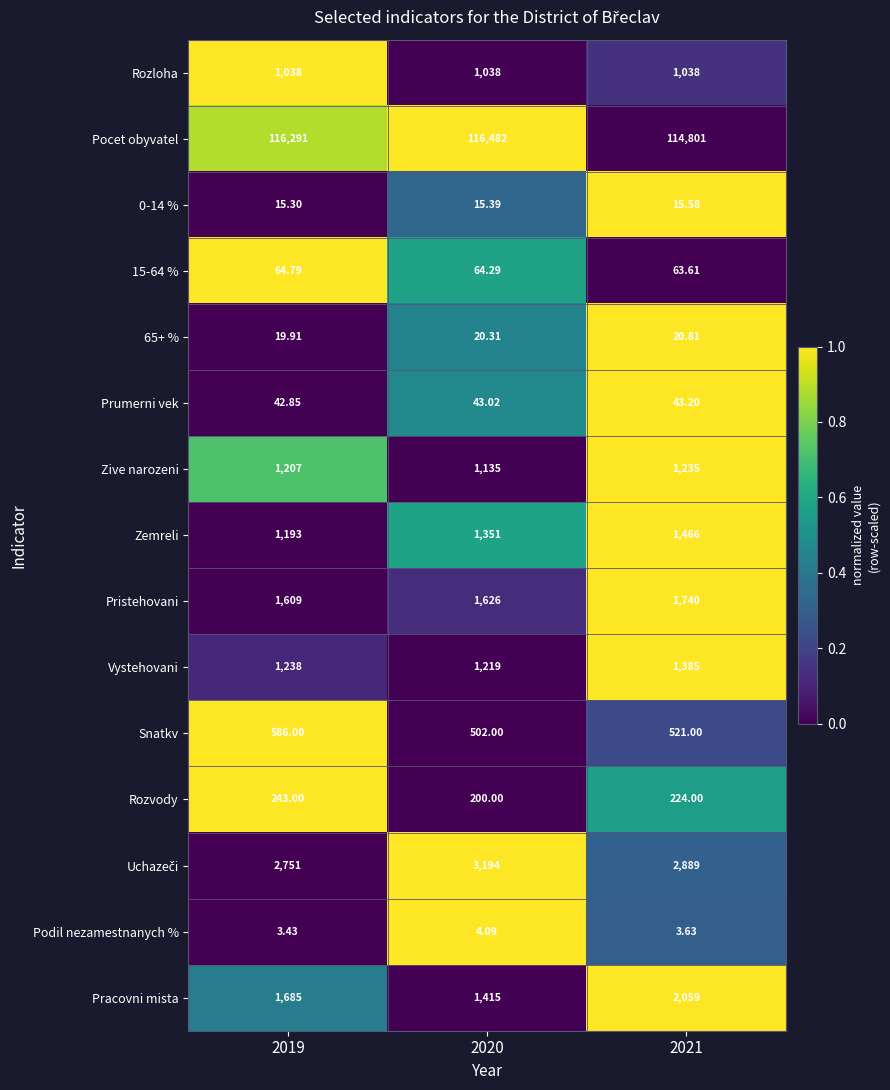

Is the value of Vystehovani at 2019 greater than the value of Pristehovani at 2021?

No